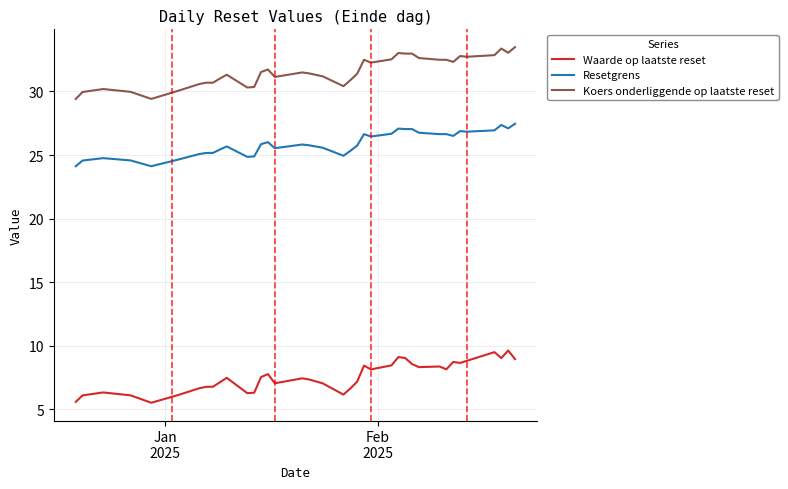

What is the average value of the Koers onderliggende op laatste reset series?

31.5